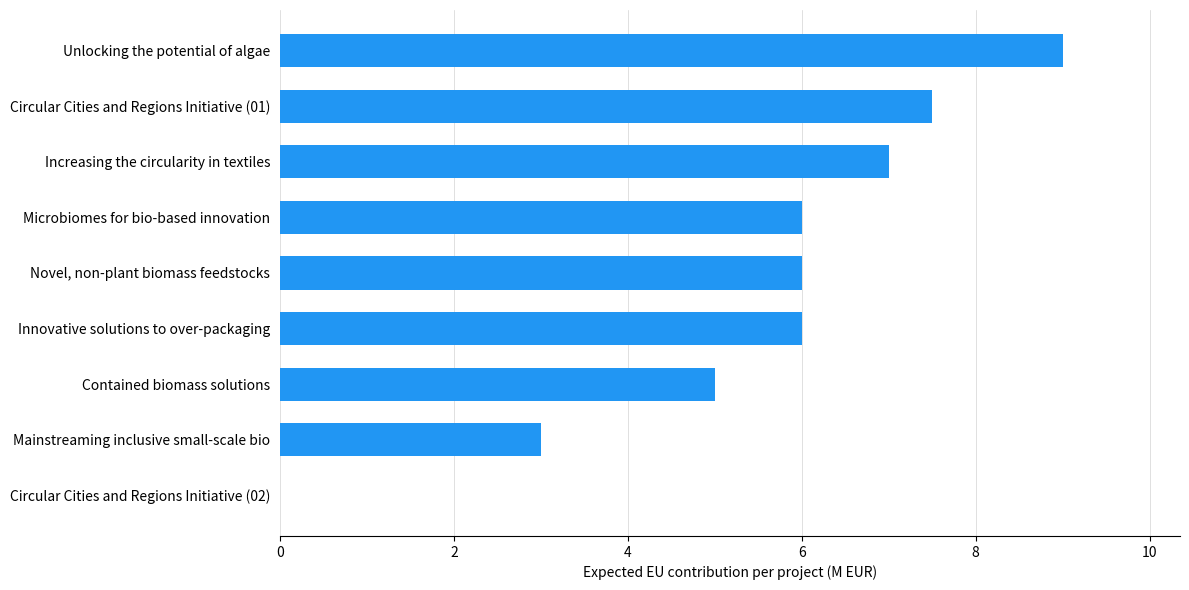

Which label corresponds to the largest value in the chart?

Unlocking the potential of algae